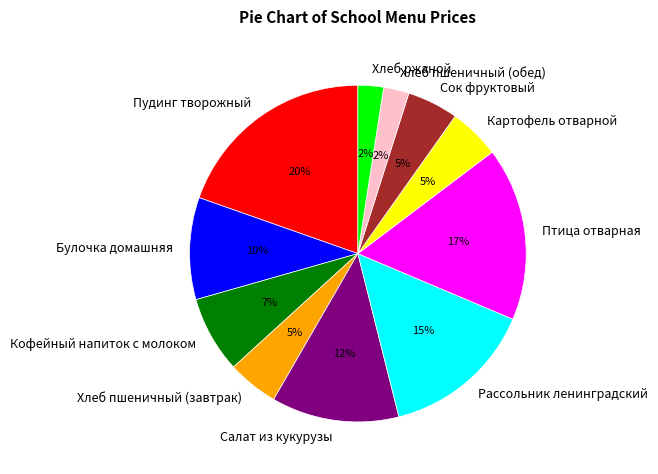

How many slices are in this pie chart?

11